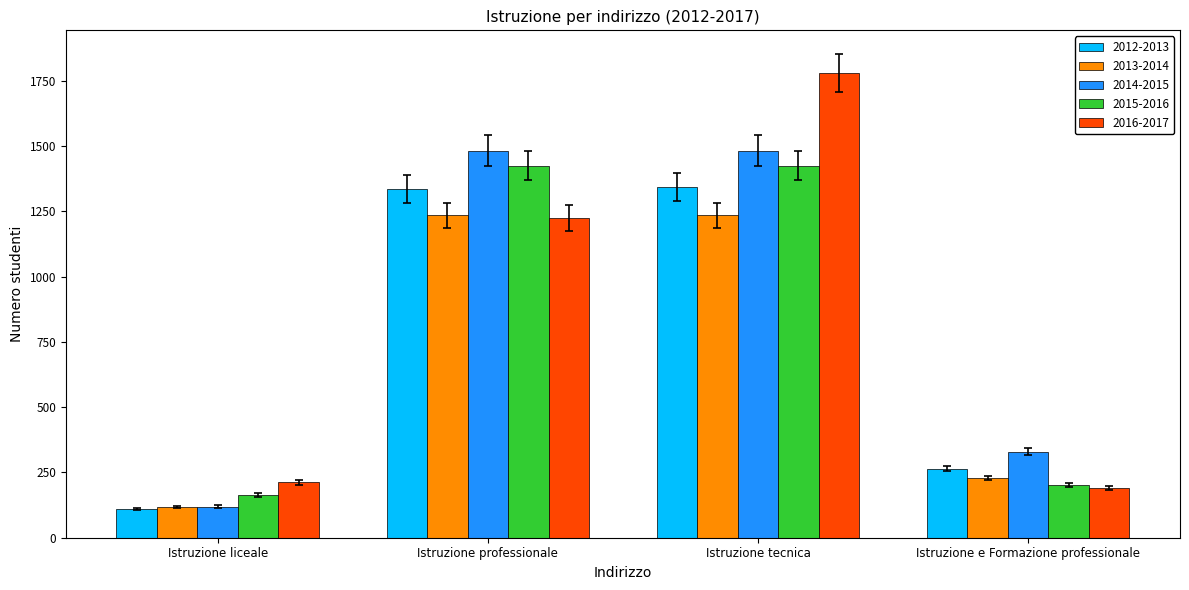

How many series are shown in this chart?

5